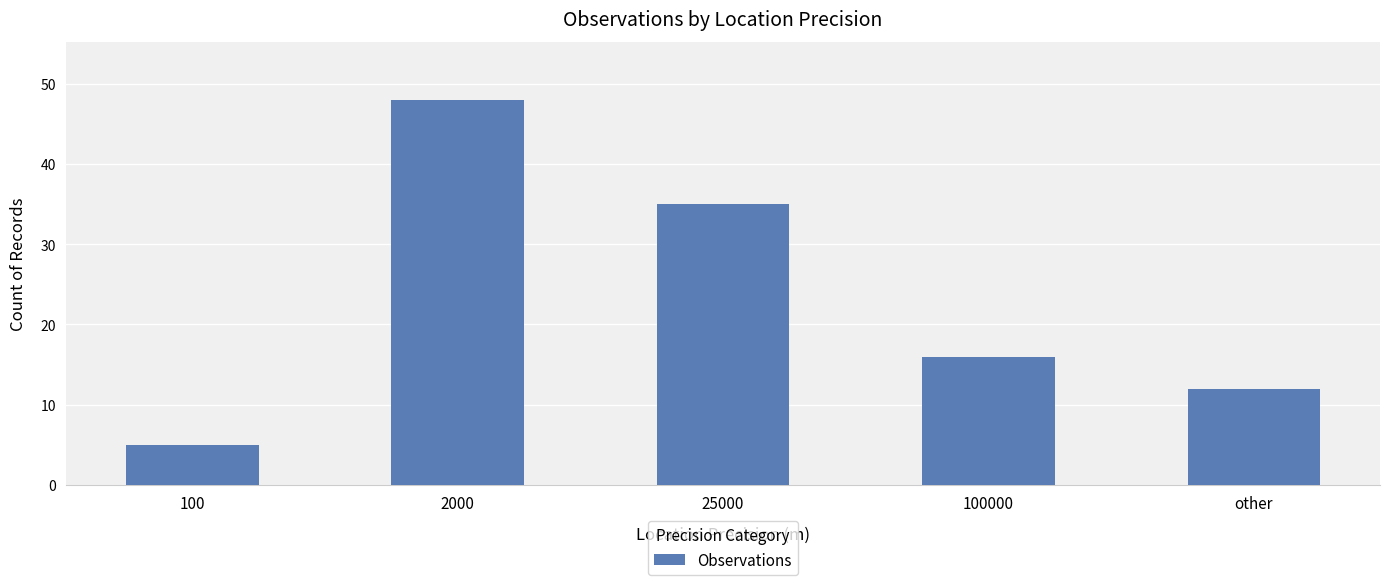

The chart shows a value of 61 at 25000. True or false?

False